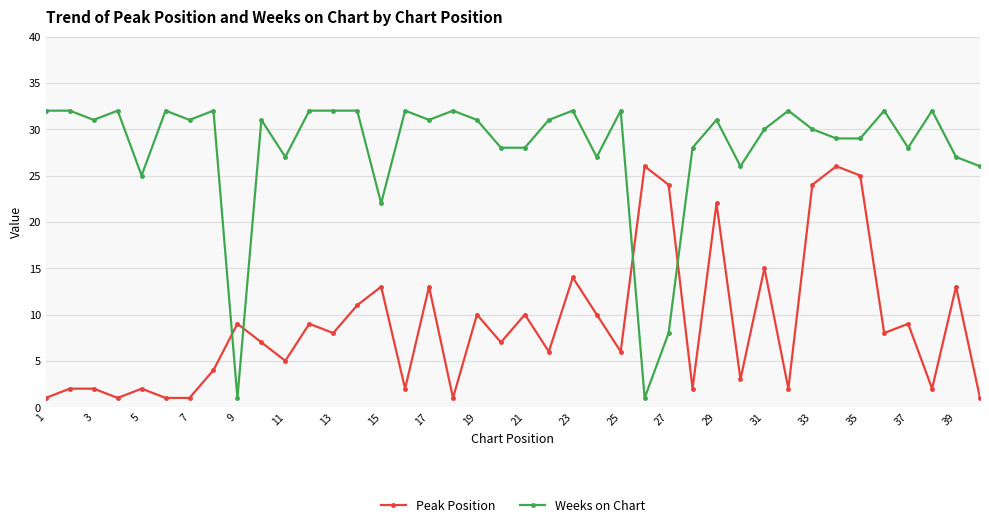

What is the difference between the maximum and minimum values in the Peak Position series?

25